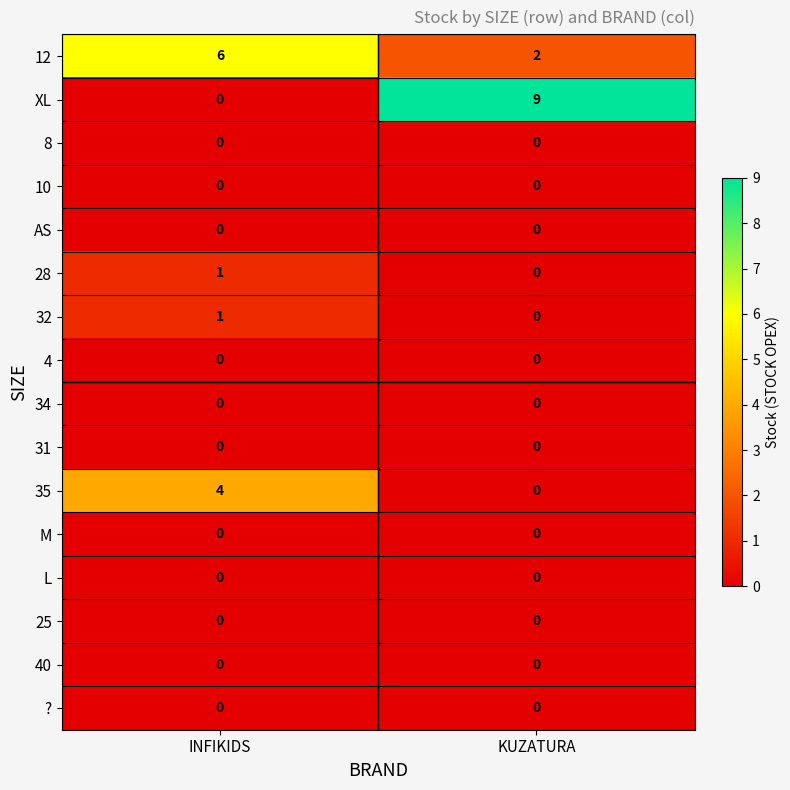

Which series changed the most between INFIKIDS and KUZATURA?

XL